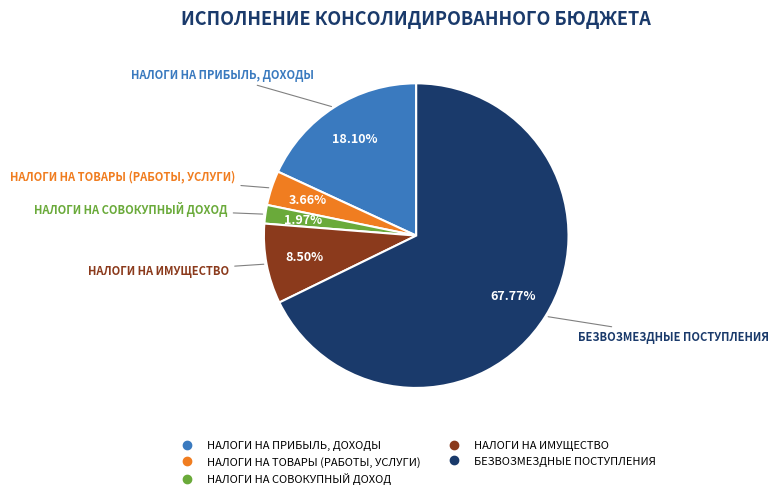

Which has a higher value, БЕЗВОЗМЕЗДНЫЕ ПОСТУПЛЕНИЯ or НАЛОГИ НА ПРИБЫЛЬ, ДОХОДЫ?

БЕЗВОЗМЕЗДНЫЕ ПОСТУПЛЕНИЯ